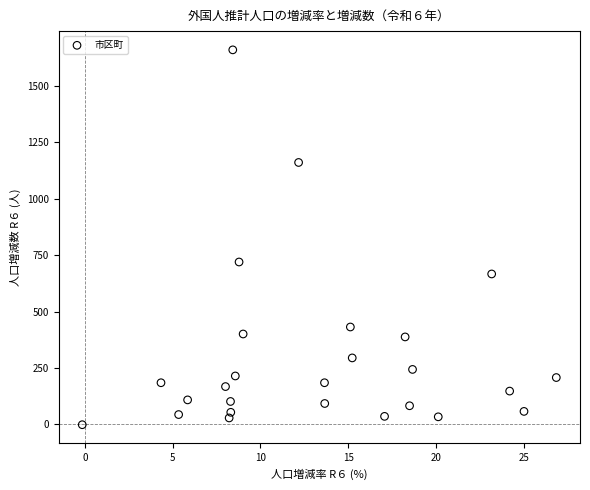

What Y value in the scatter plot is closest to 829?

720